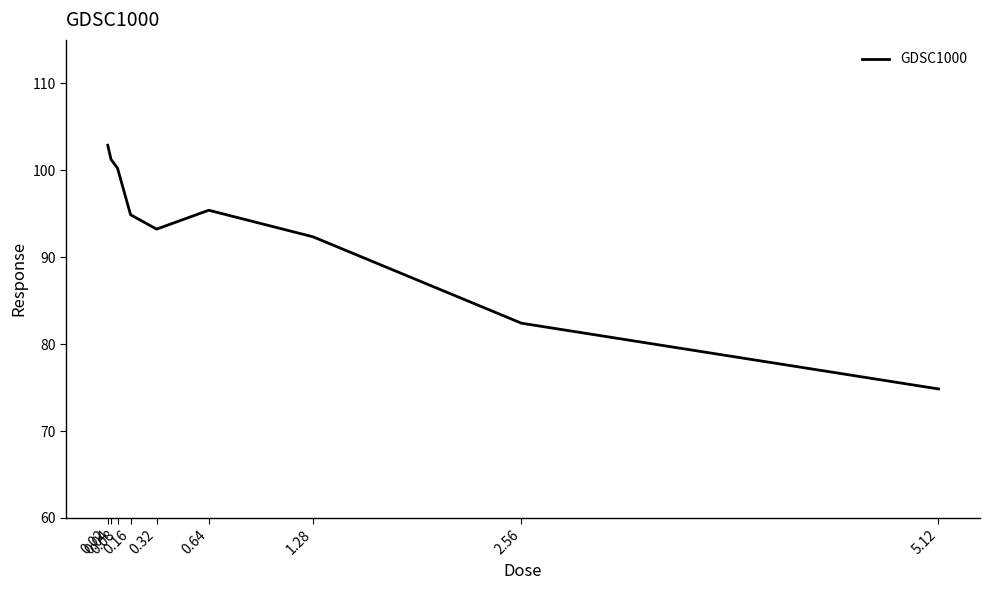

Which label corresponds to the largest value in the chart?

0.02